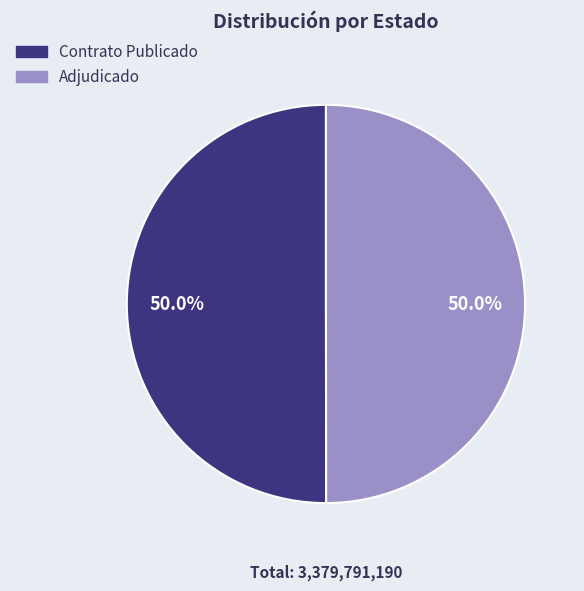

Which slice is the largest?

PUBC